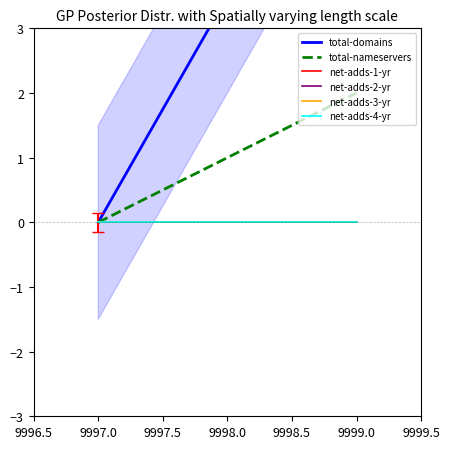

What is the label of the 1st point from the right?

9999.0